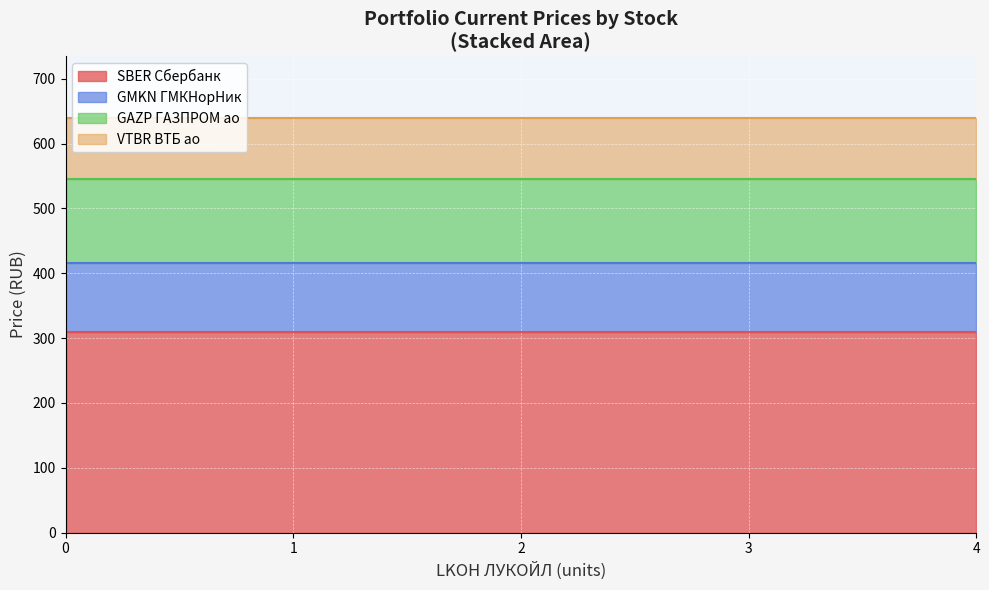

At 4, list the series in order from smallest to largest.

VTBR ВТБ ао, GMKN ГМКНорНик, GAZP ГАЗПРОМ ао, SBER Сбербанк